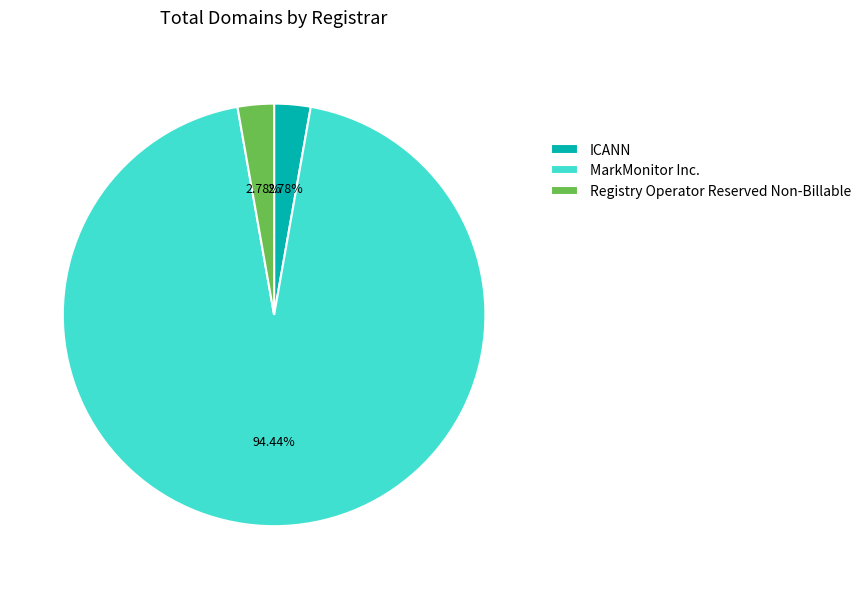

To the nearest percent, what is the average slice percentage?

33%